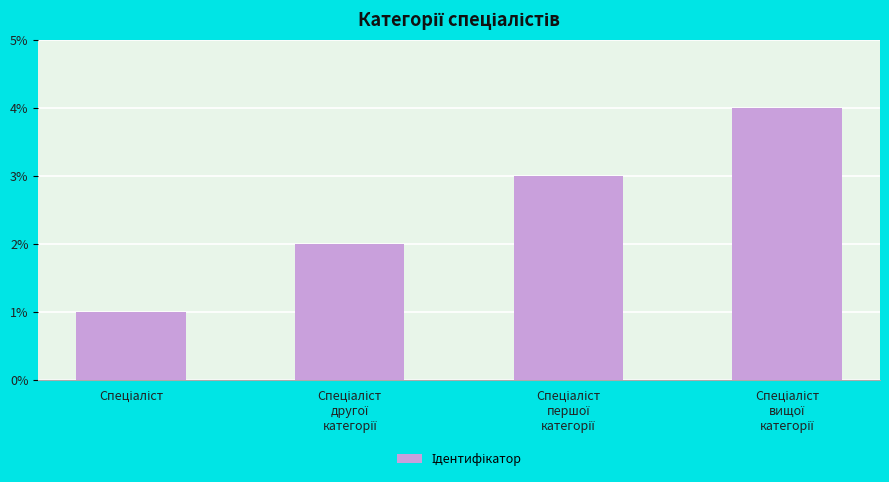

What is the difference between the maximum and minimum values?

3